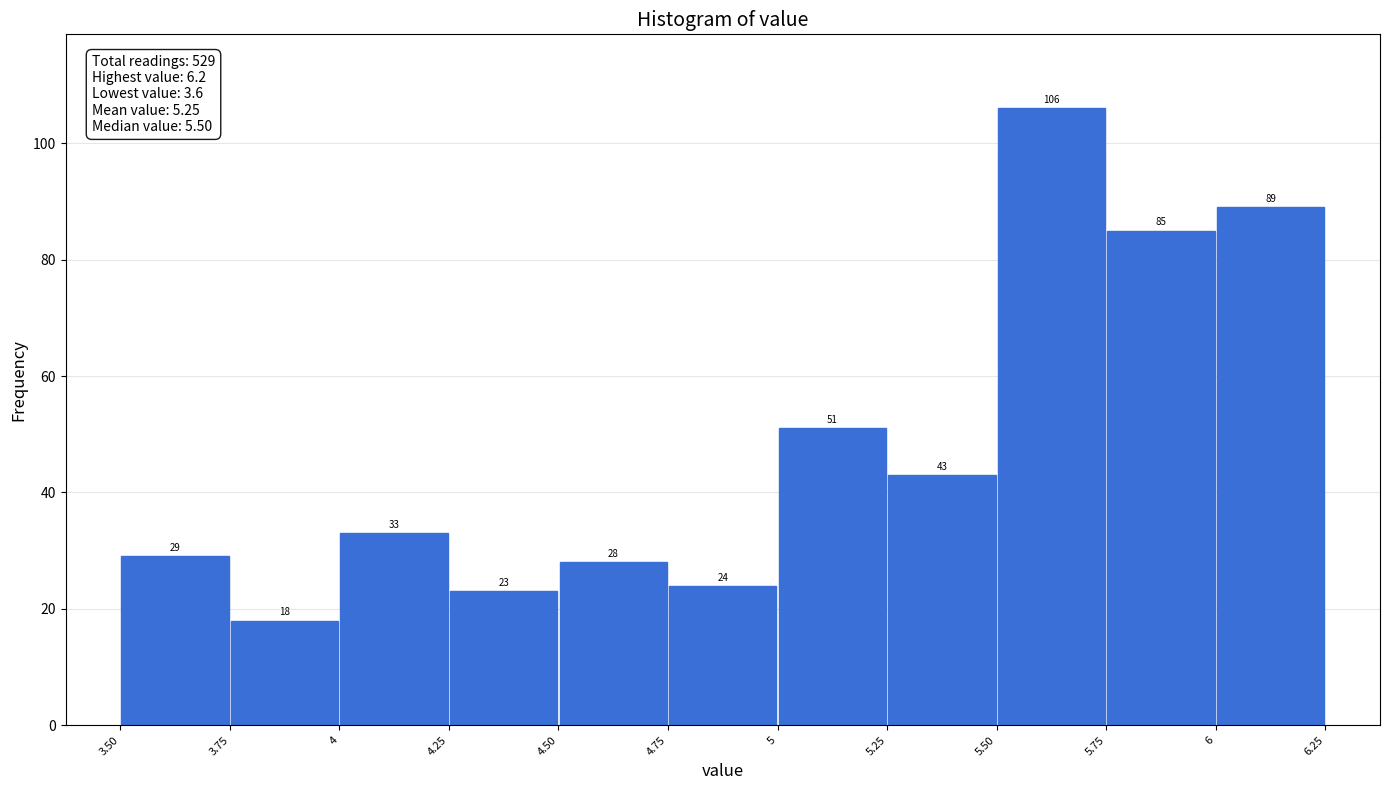

Over which range of the x-axis is the bar tallest?

5.50 to 5.75